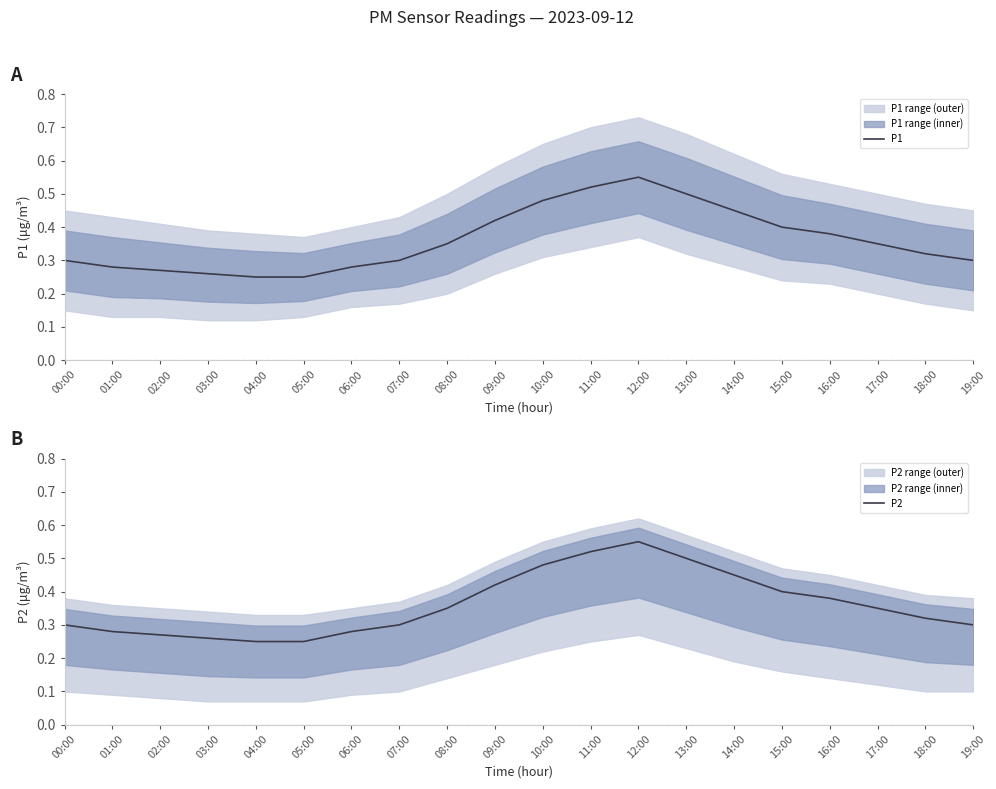

What are all the series names shown in the legend?

P1, P2